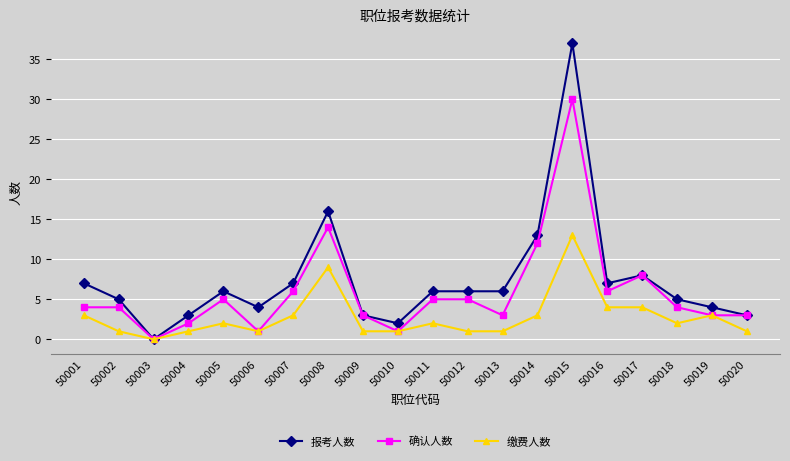

What is the spread (max minus min) of values at 50015?

24